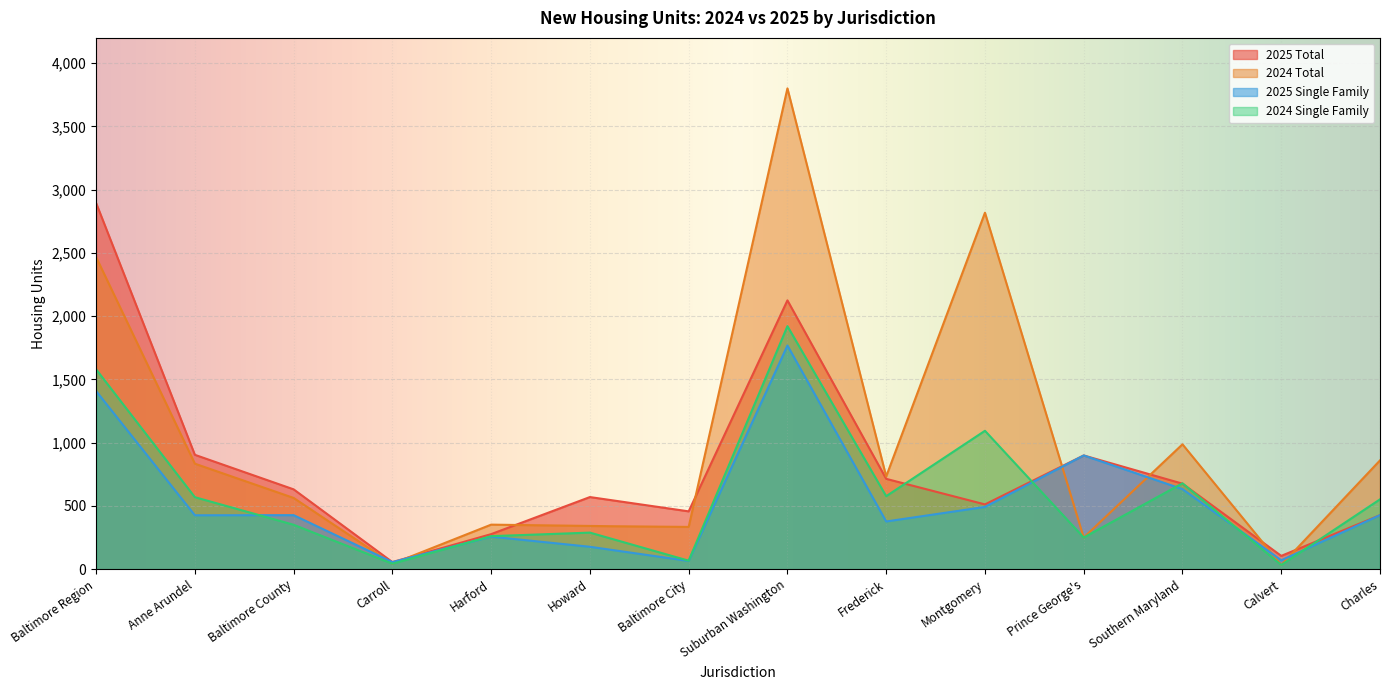

Between which two adjacent categories do 2024 Single Family and 2025 Total first intersect?

Frederick and Montgomery